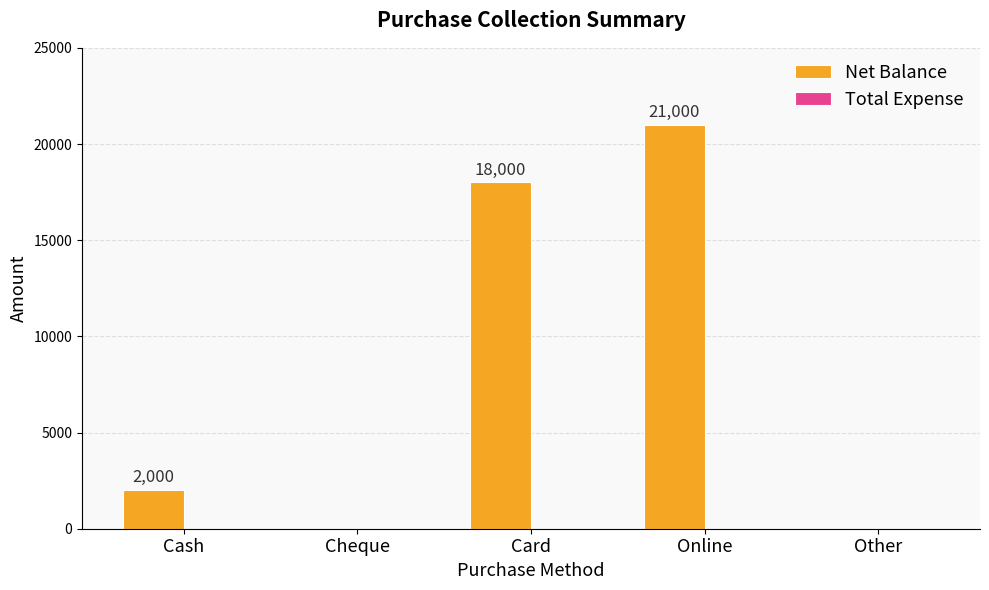

What is the greatest value displayed?

21000